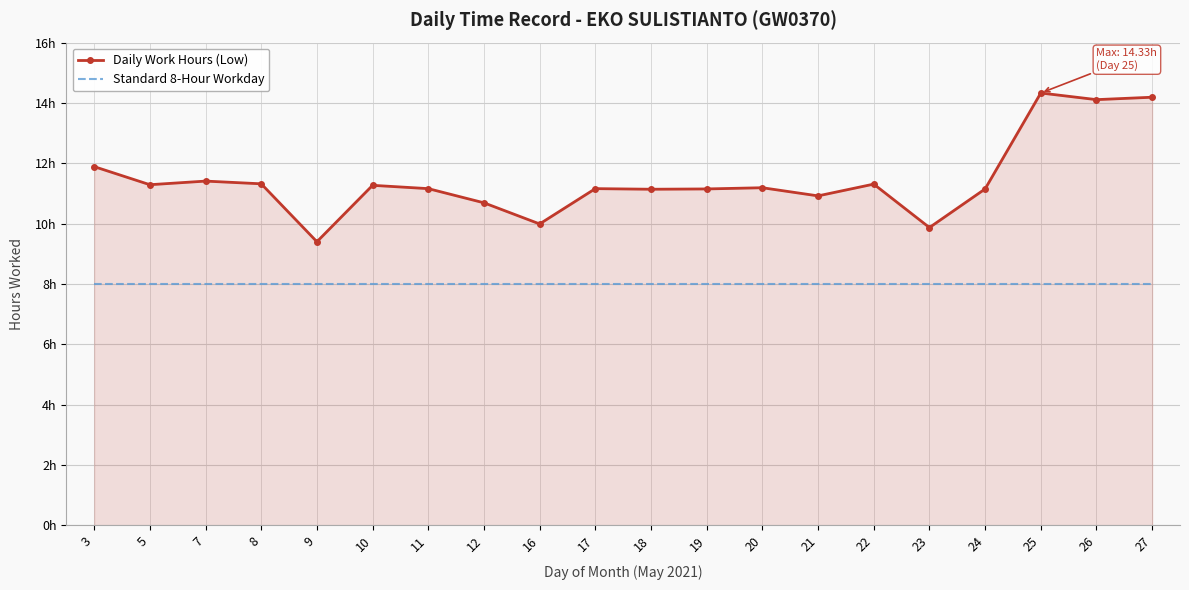

At how many categories does at least one series exceed 12?

3